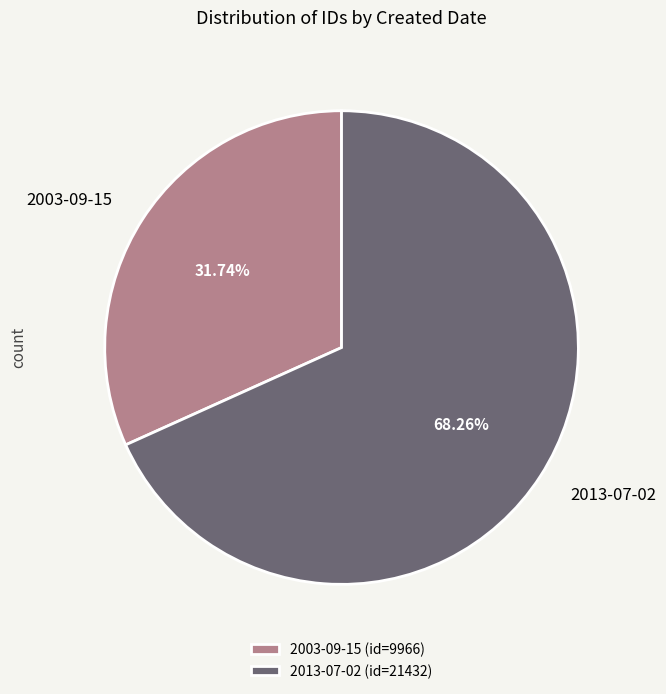

Does any single category account for the majority?

Yes